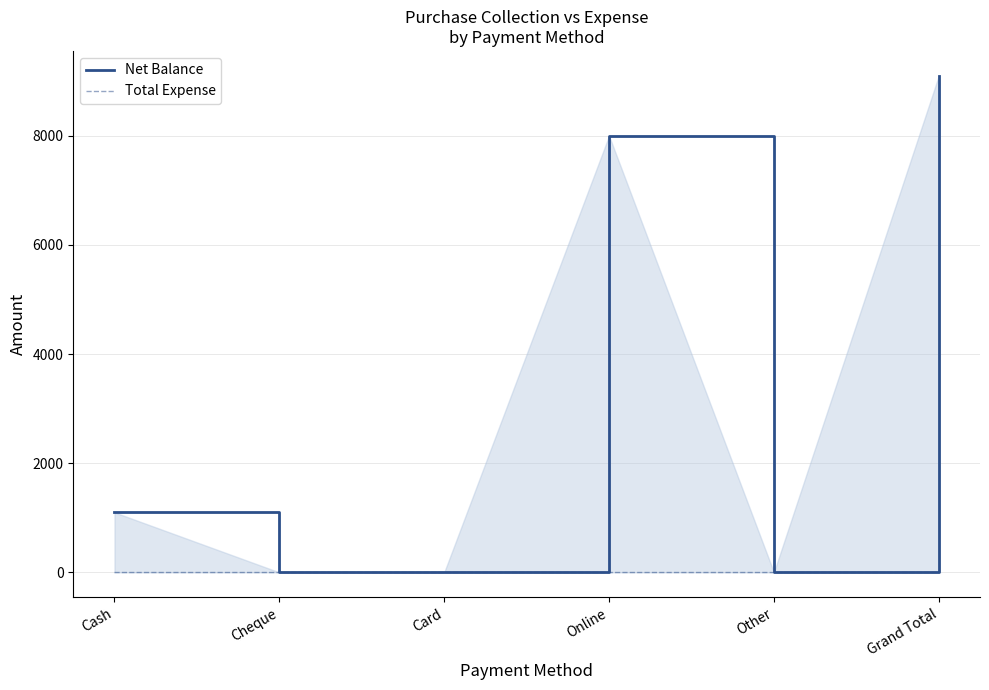

How many Net Balance values are between 0 and 8000?

5